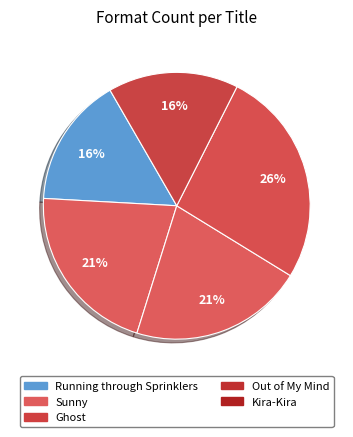

To the nearest percent, what is the difference between the Ghost and Out of My Mind slice percentages?

5%